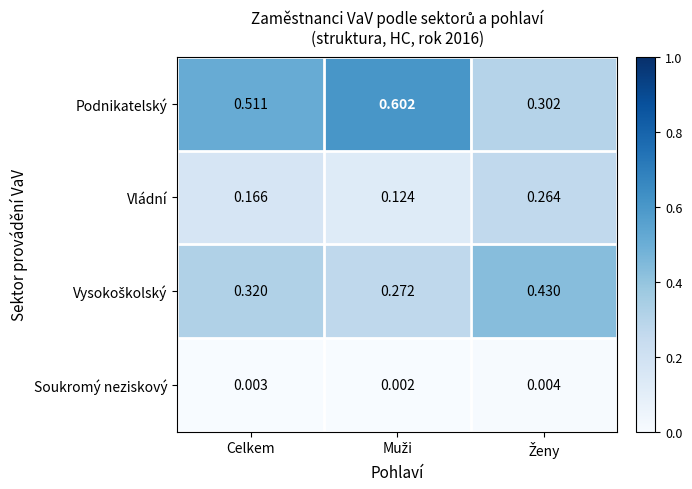

Is the value of Podnikatelský at Celkem greater than the value of Soukromý neziskový at Celkem?

Yes